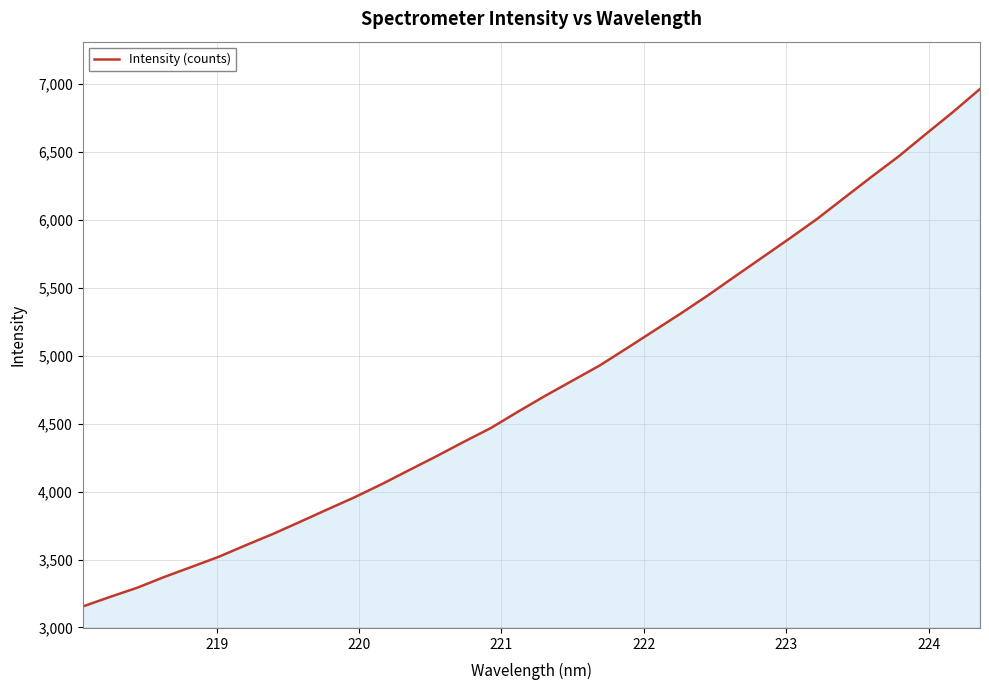

What is the greatest value displayed?

6964.3